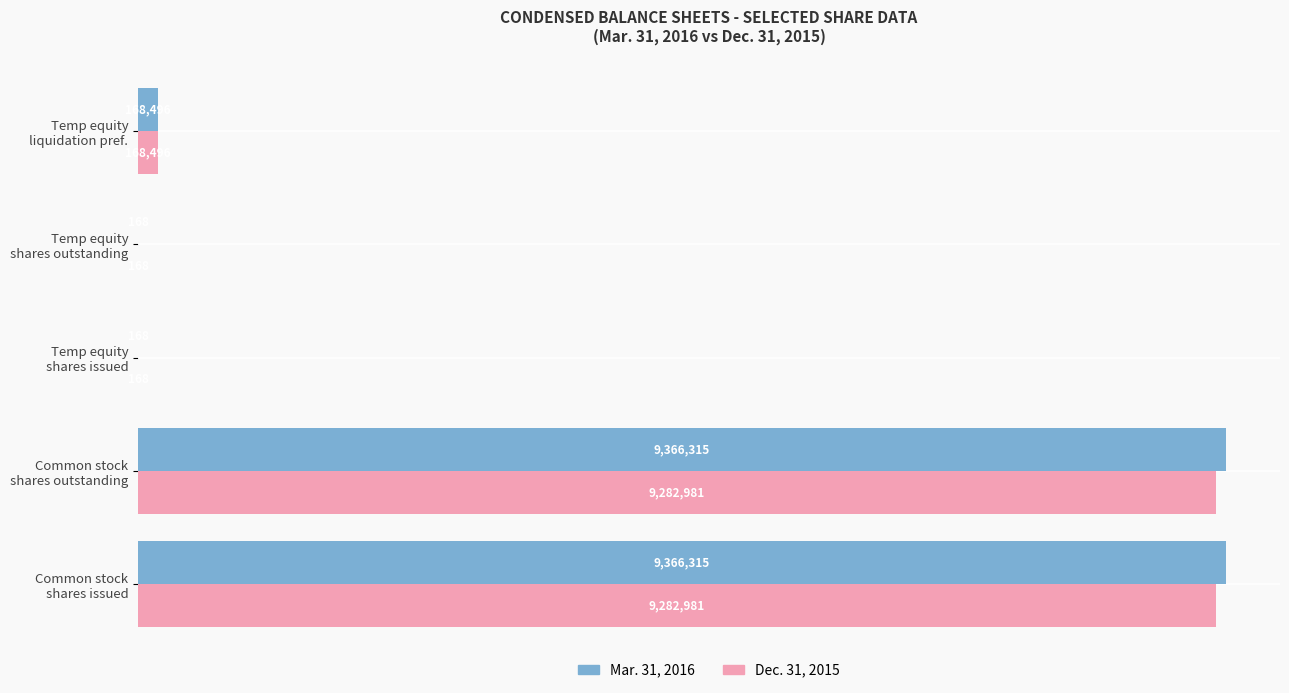

What are all the series names shown in the legend?

Mar. 31, 2016, Dec. 31, 2015